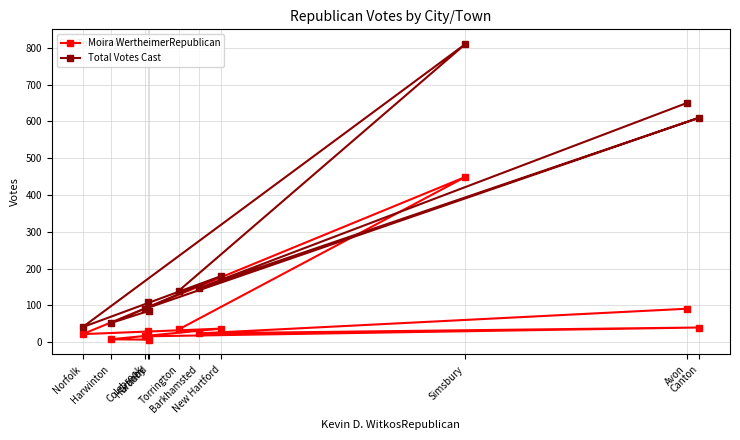

True or false: Moira WertheimerRepublican and Total Votes Cast cross at least once.

False